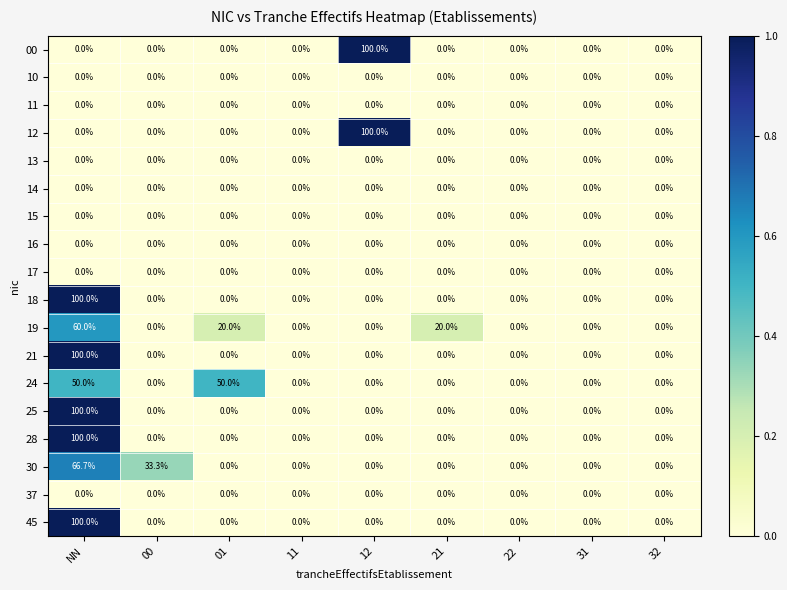

How many positive values does the 25 series have?

1